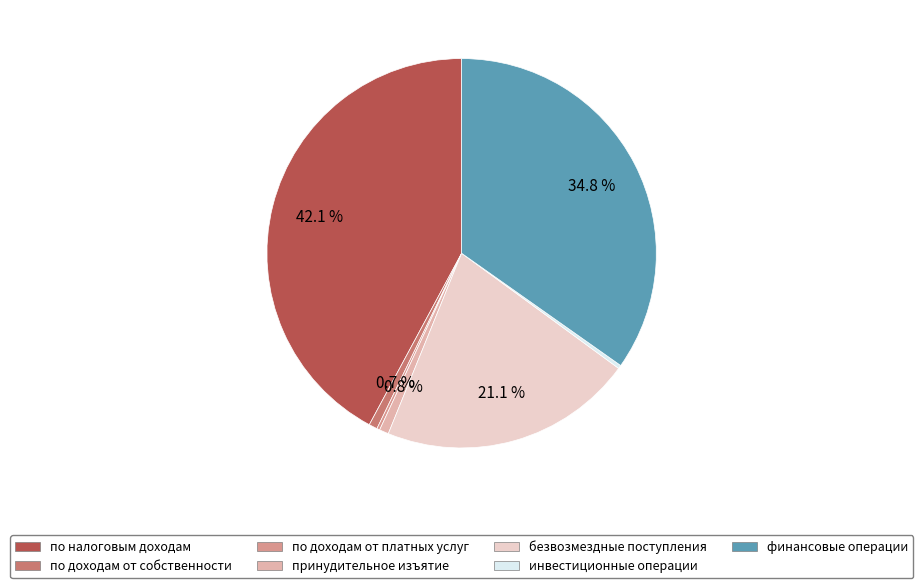

Is there any slice that represents more than half of the pie?

No